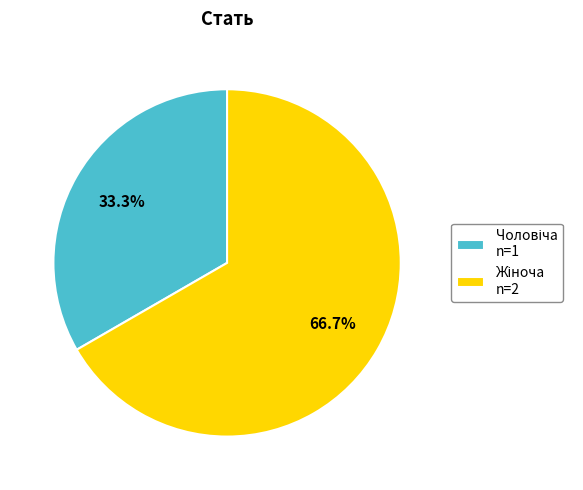

How many slices are in this pie chart?

2